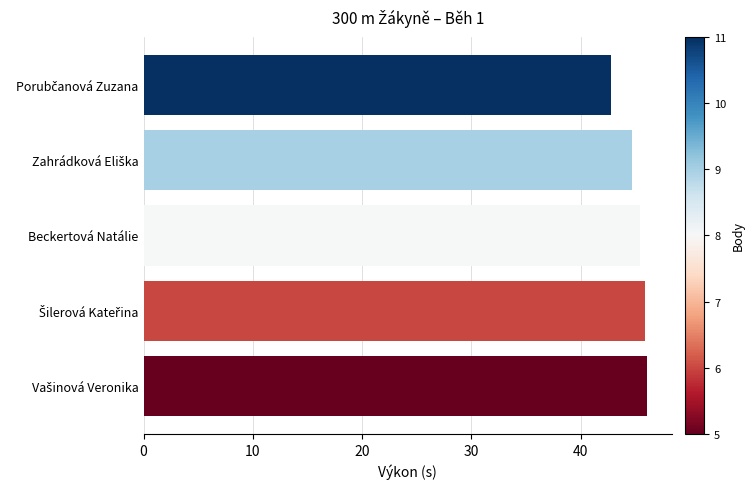

What is the smallest value displayed?

42.8